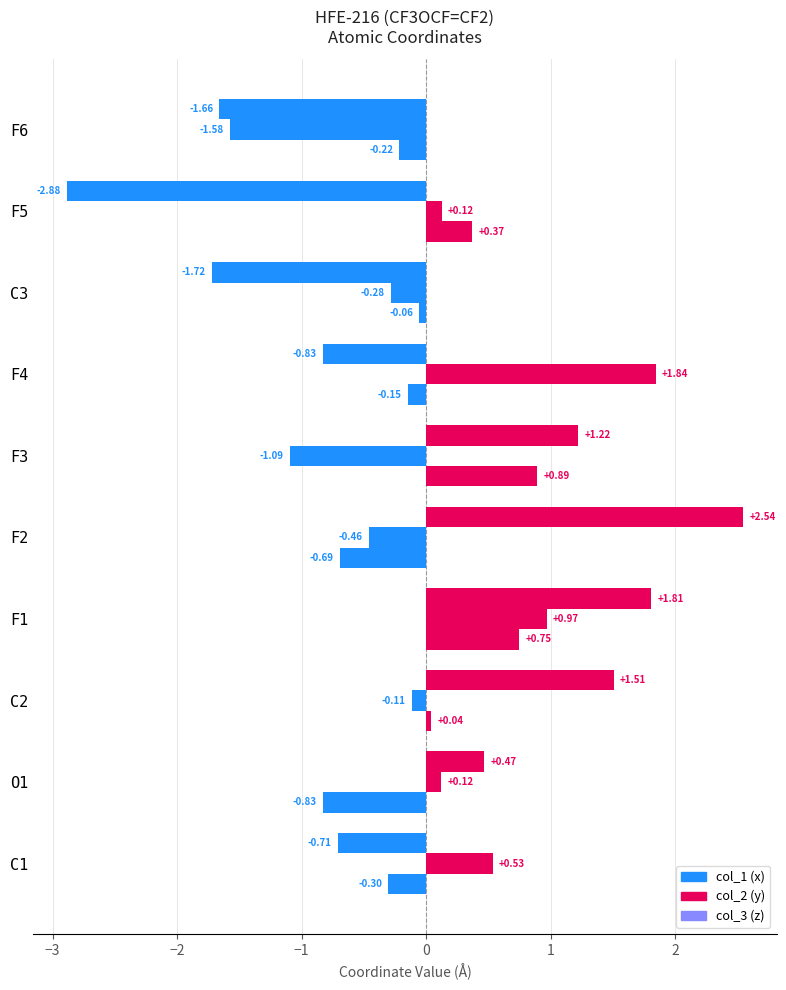

How many values in the col_2 (y) series are below 0?

5